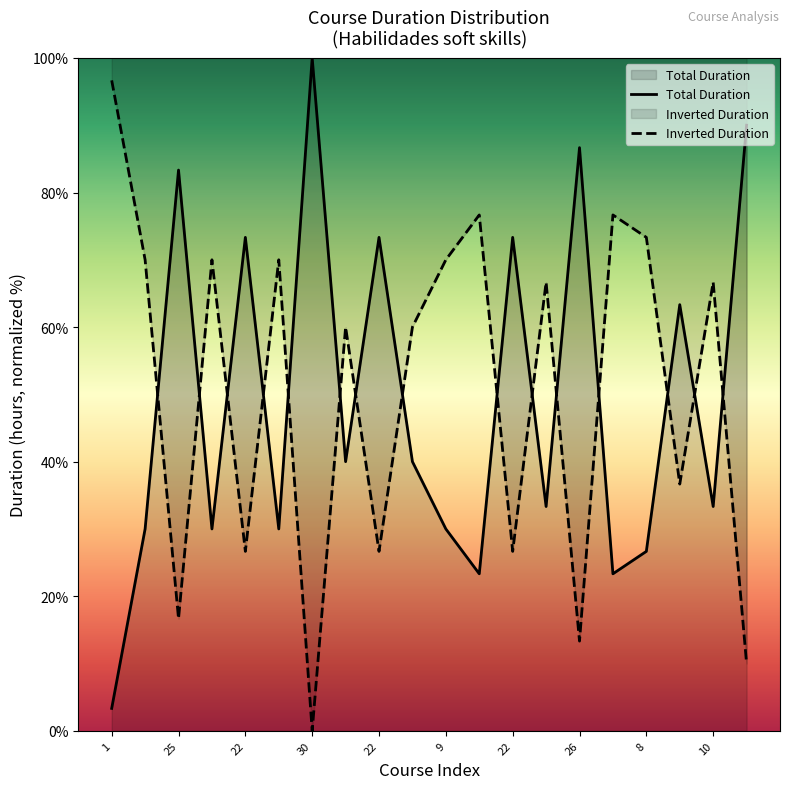

In Inverted Duration, how many points are lower than both neighbors (excluding endpoints)?

7